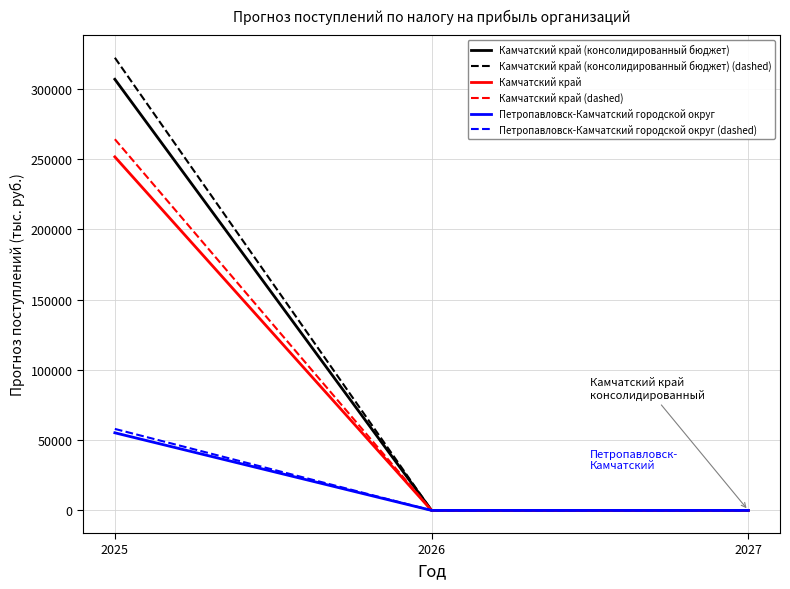

At how many categories does at least one series exceed 187239?

1